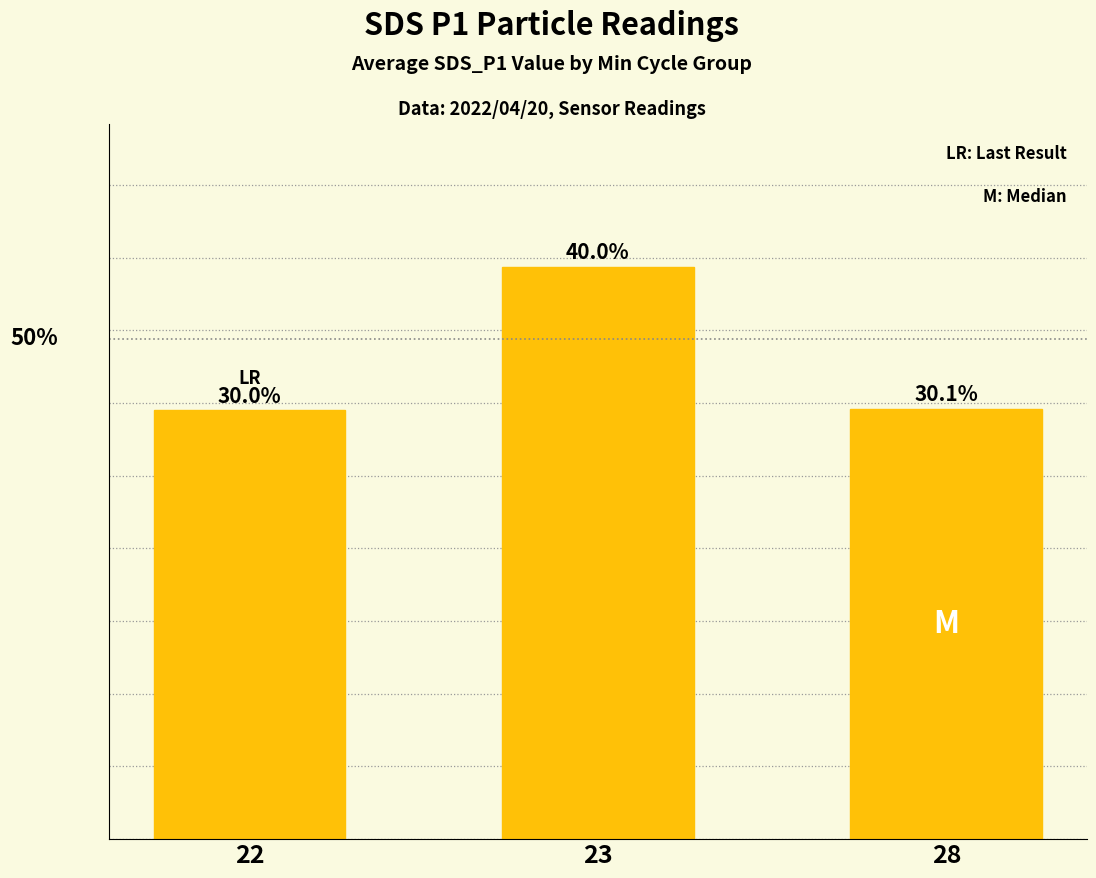

What is the change in value from 22 to 23?

+2.0